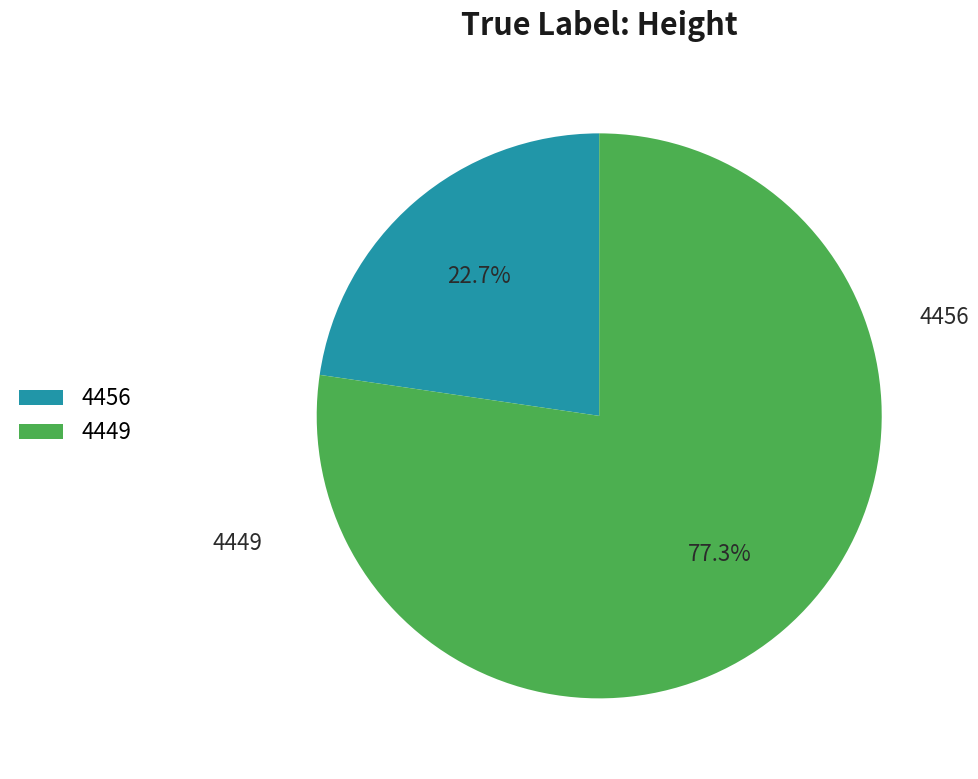

Which slice is the smallest?

4456